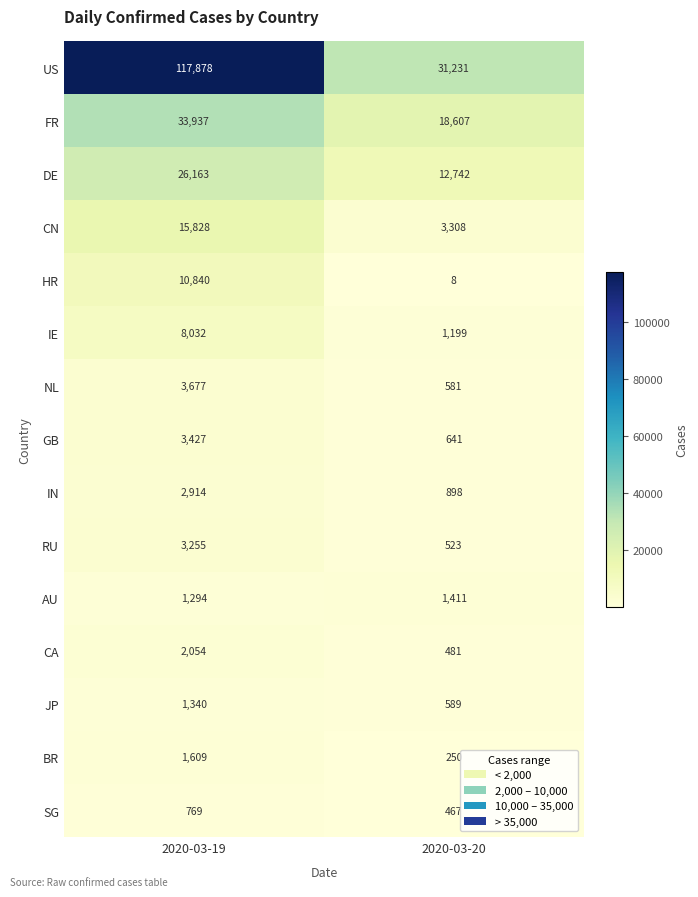

What is the sum of all JP values?

1929